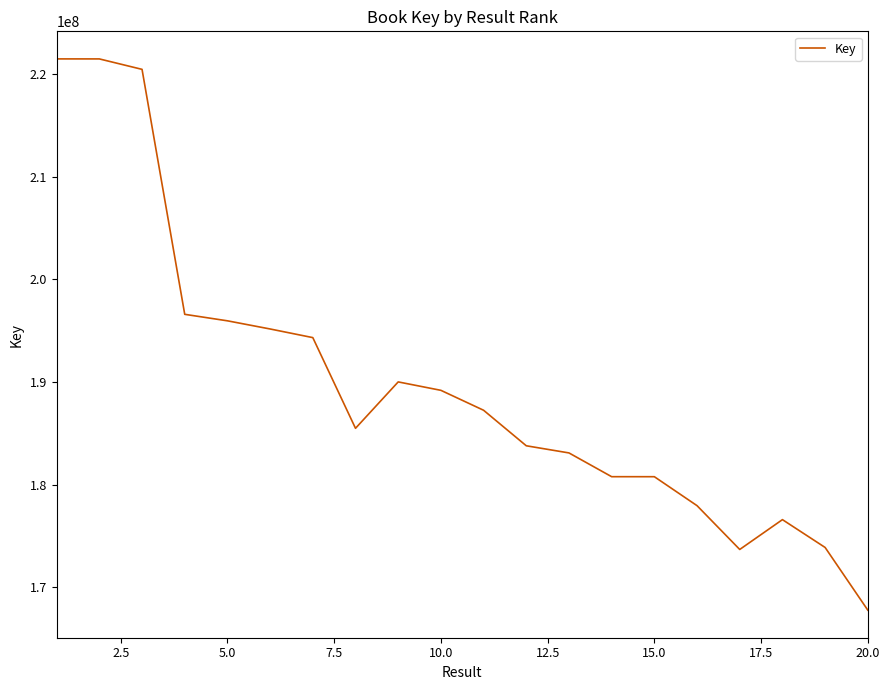

What is the minimum value shown in the chart?

167756999